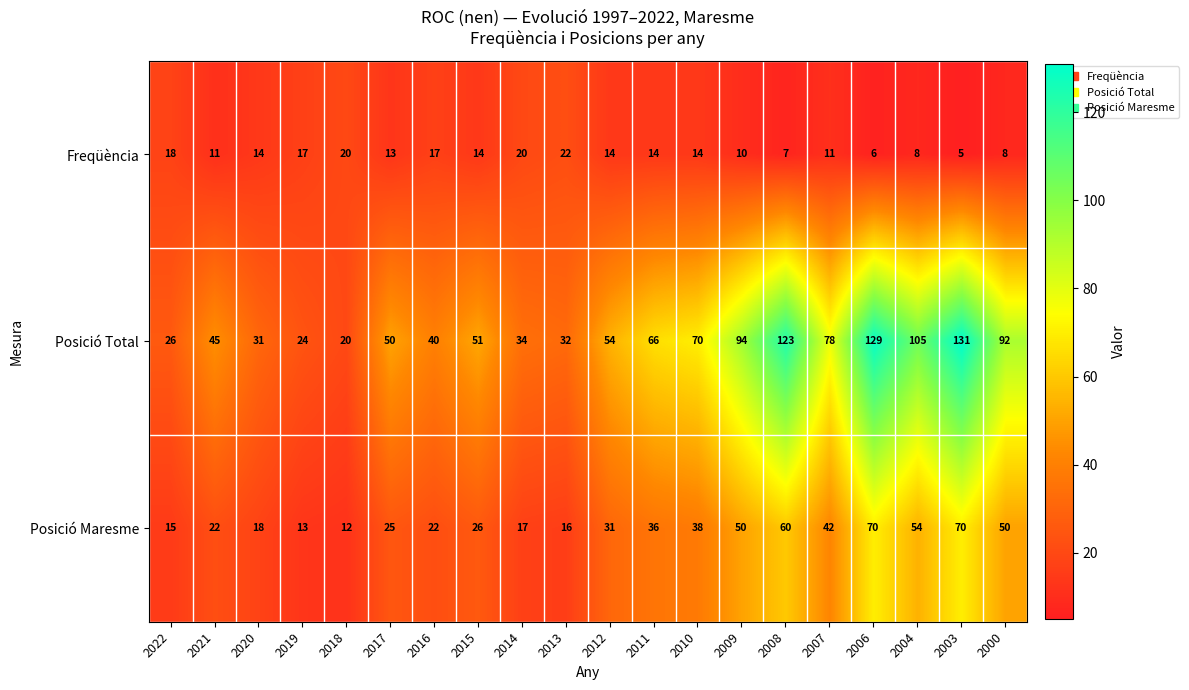

What is the total value across all series at 2018?

52